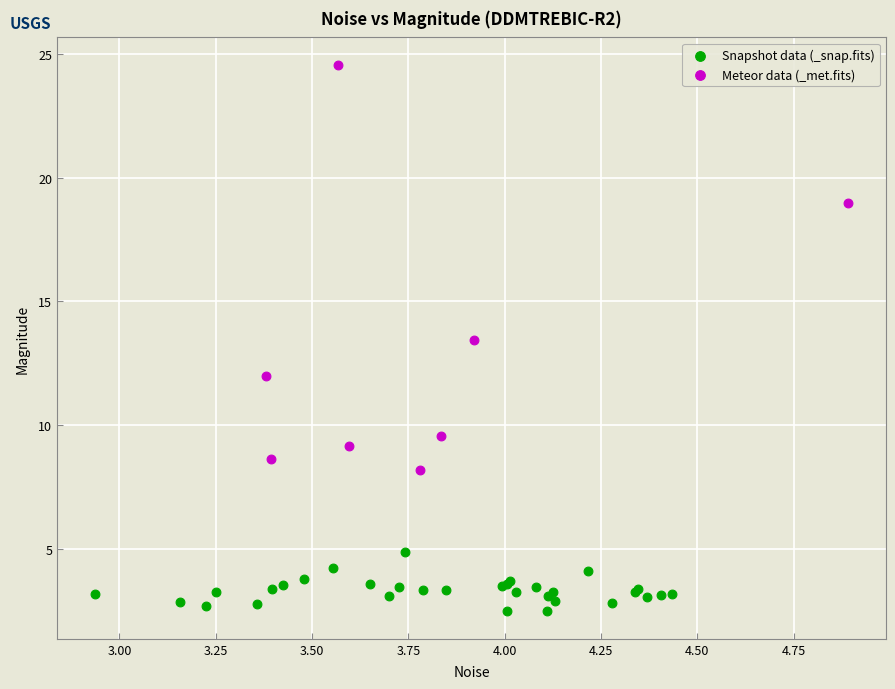

Which series reaches the minimum Y coordinate?

Snapshot data (_snap.fits)